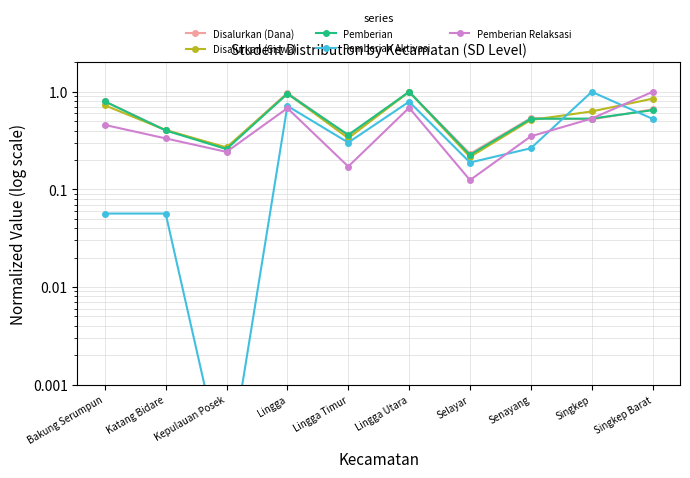

List the series in order of their peak value, lowest first.

Disalurkan (Dana), Disalurkan (Siswa), Pemberian, Pemberian Aktivasi, Pemberian Relaksasi